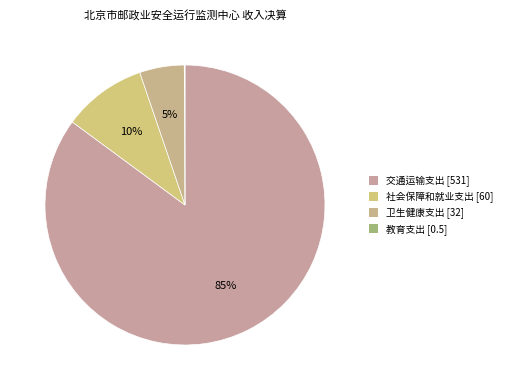

Count the number of slices in the pie.

4